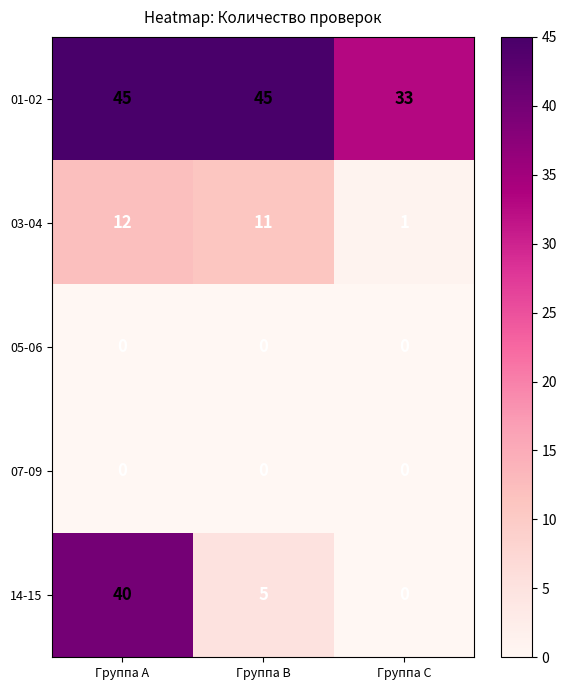

Is it true that 01-02 equals 22 at Группа A?

False